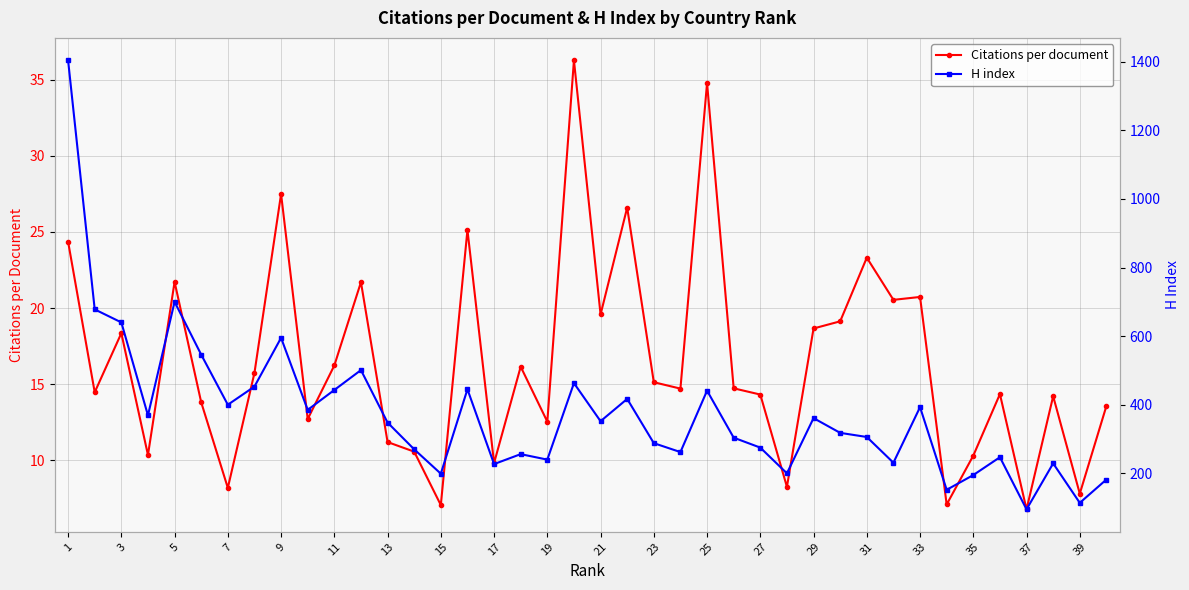

What are all the series names shown in the legend?

Citations per document, H index